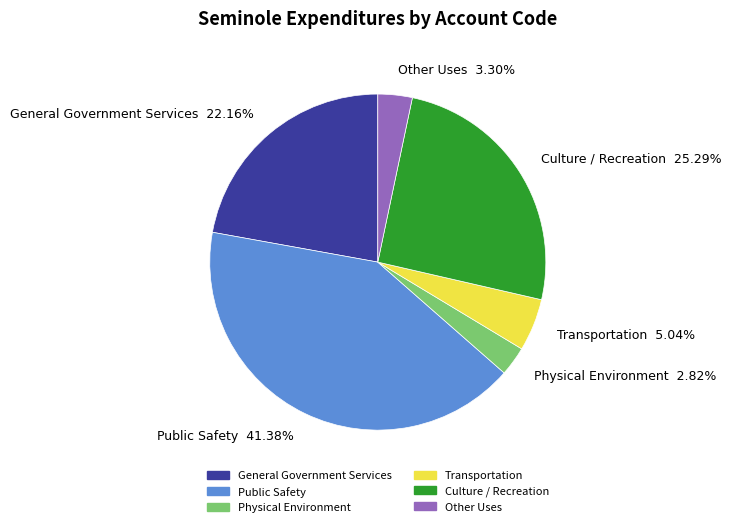

To the nearest percent, what is the combined percentage of Physical Environment and Other Uses?

6%